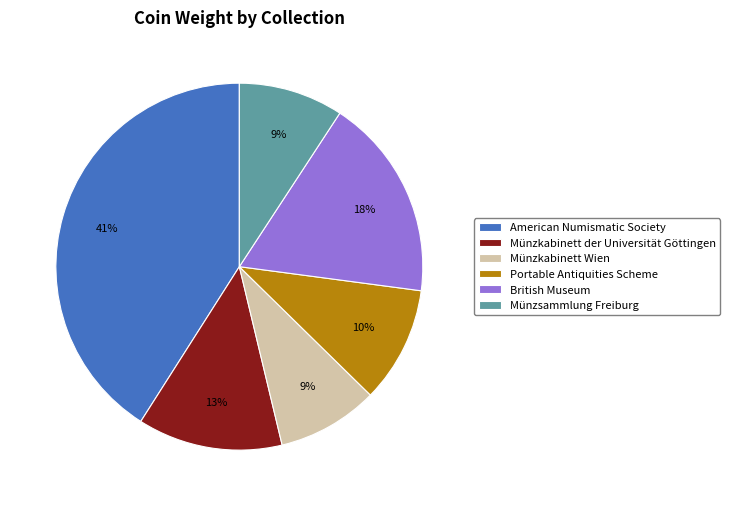

Which has a higher value, Münzsammlung Freiburg or Portable Antiquities Scheme?

Portable Antiquities Scheme